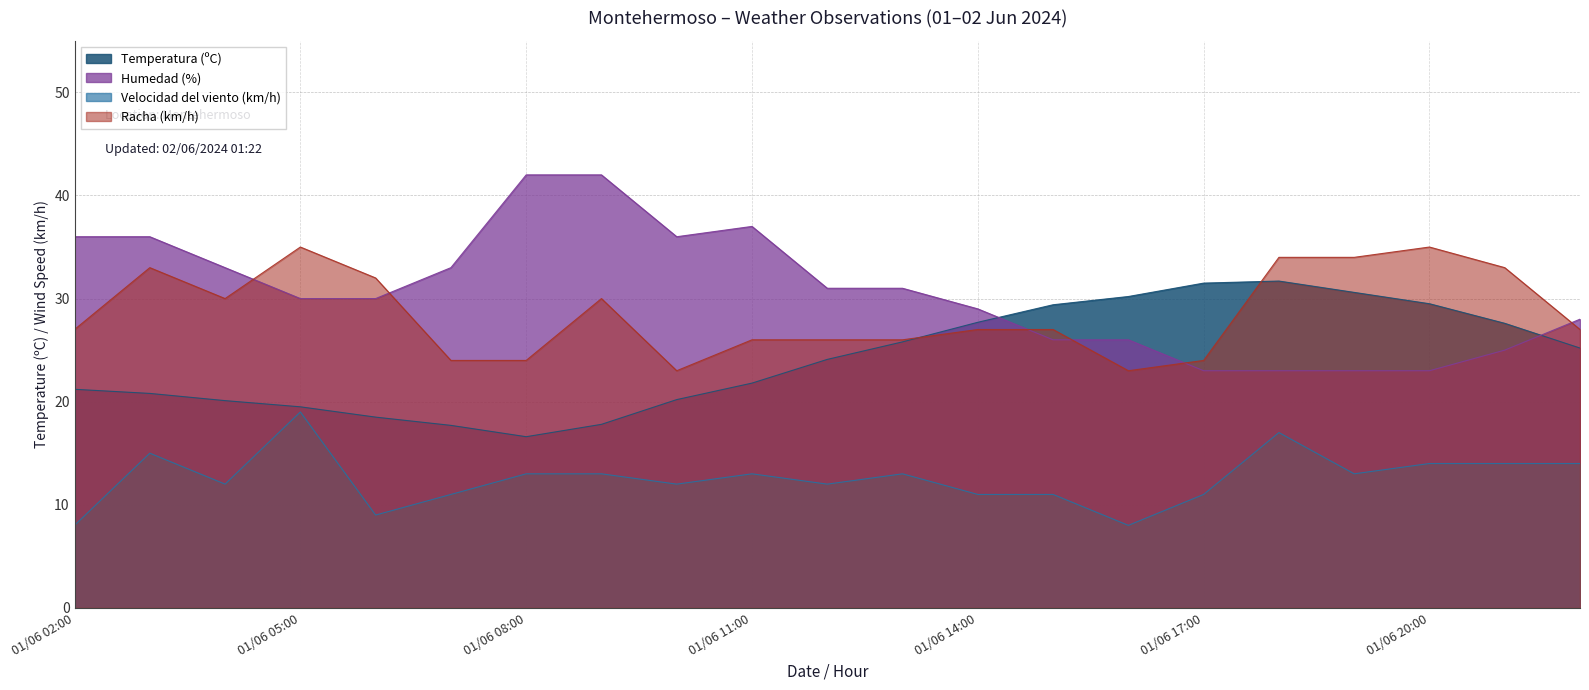

Reading left to right, extract all data points from this chart.

Temperatura (ºC): 01/06 02:00=21.2	01/06 03:00=20.8	01/06 04:00=20.1	01/06 05:00=19.5	01/06 06:00=18.5	01/06 07:00=17.7	01/06 08:00=16.6	01/06 09:00=17.8	01/06 10:00=20.2	01/06 11:00=21.8	01/06 12:00=24.1	01/06 13:00=25.8	01/06 14:00=27.7	01/06 15:00=29.4	01/06 16:00=30.2	01/06 17:00=31.5	01/06 18:00=31.7	01/06 19:00=30.6	01/06 20:00=29.5	01/06 21:00=27.6	01/06 22:00=25.2
Humedad (%): 01/06 02:00=36.0	01/06 03:00=36.0	01/06 04:00=33.0	01/06 05:00=30.0	01/06 06:00=30.0	01/06 07:00=33.0	01/06 08:00=42.0	01/06 09:00=42.0	01/06 10:00=36.0	01/06 11:00=37.0	01/06 12:00=31.0	01/06 13:00=31.0	01/06 14:00=29.0	01/06 15:00=26.0	01/06 16:00=26.0	01/06 17:00=23.0	01/06 18:00=23.0	01/06 19:00=23.0	01/06 20:00=23.0	01/06 21:00=25.0	01/06 22:00=28.0
Velocidad del viento (km/h): 01/06 02:00=8.0	01/06 03:00=15.0	01/06 04:00=12.0	01/06 05:00=19.0	01/06 06:00=9.0	01/06 07:00=11.0	01/06 08:00=13.0	01/06 09:00=13.0	01/06 10:00=12.0	01/06 11:00=13.0	01/06 12:00=12.0	01/06 13:00=13.0	01/06 14:00=11.0	01/06 15:00=11.0	01/06 16:00=8.0	01/06 17:00=11.0	01/06 18:00=17.0	01/06 19:00=13.0	01/06 20:00=14.0	01/06 21:00=14.0	01/06 22:00=14.0
Racha (km/h): 01/06 02:00=27.0	01/06 03:00=33.0	01/06 04:00=30.0	01/06 05:00=35.0	01/06 06:00=32.0	01/06 07:00=24.0	01/06 08:00=24.0	01/06 09:00=30.0	01/06 10:00=23.0	01/06 11:00=26.0	01/06 12:00=26.0	01/06 13:00=26.0	01/06 14:00=27.0	01/06 15:00=27.0	01/06 16:00=23.0	01/06 17:00=24.0	01/06 18:00=34.0	01/06 19:00=34.0	01/06 20:00=35.0	01/06 21:00=33.0	01/06 22:00=27.0